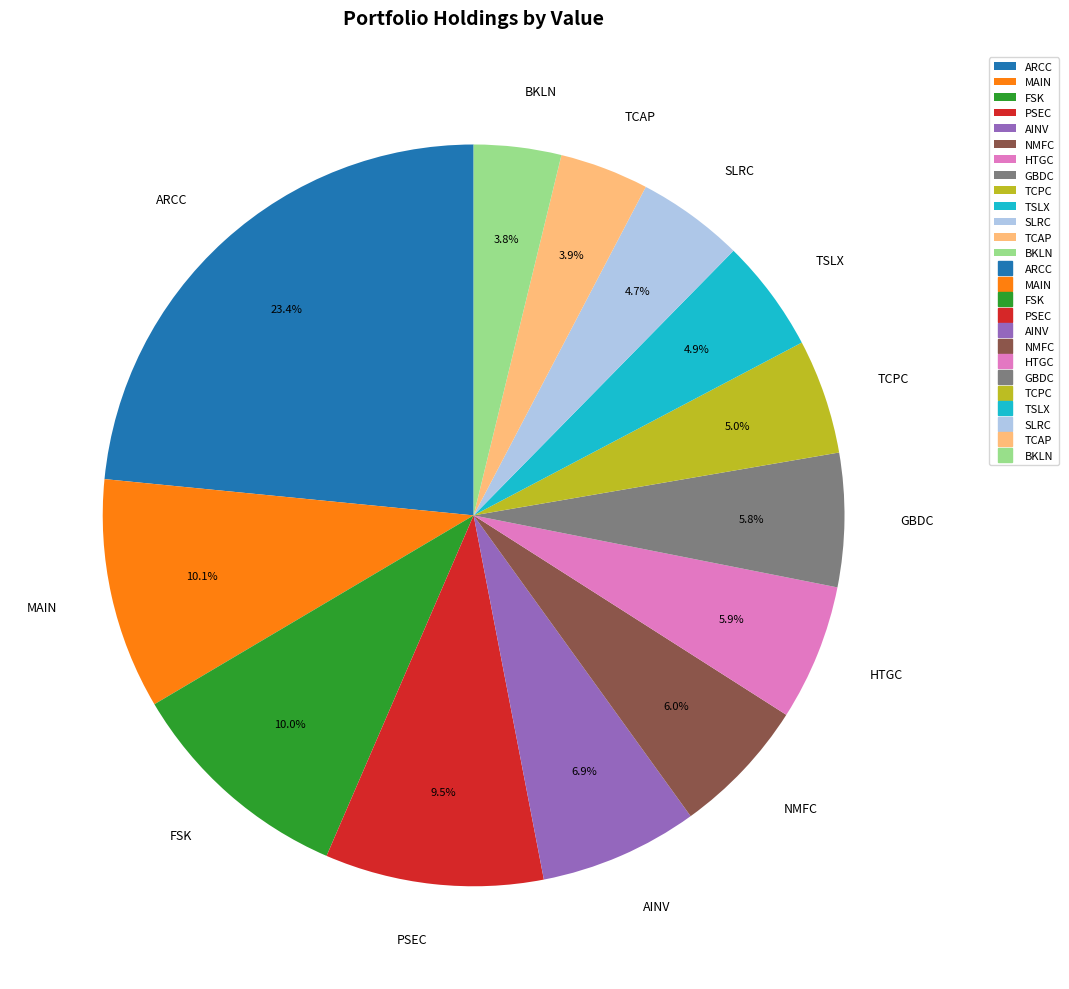

What is the largest slice in the pie chart?

ARCC